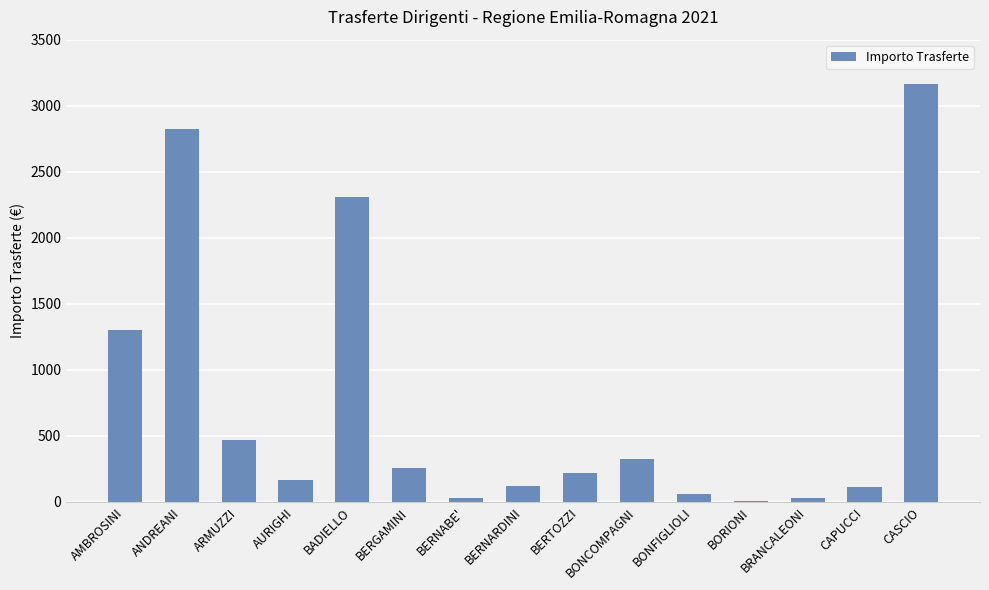

What is the change in value from ANDREANI to BERNARDINI?

-2707.9